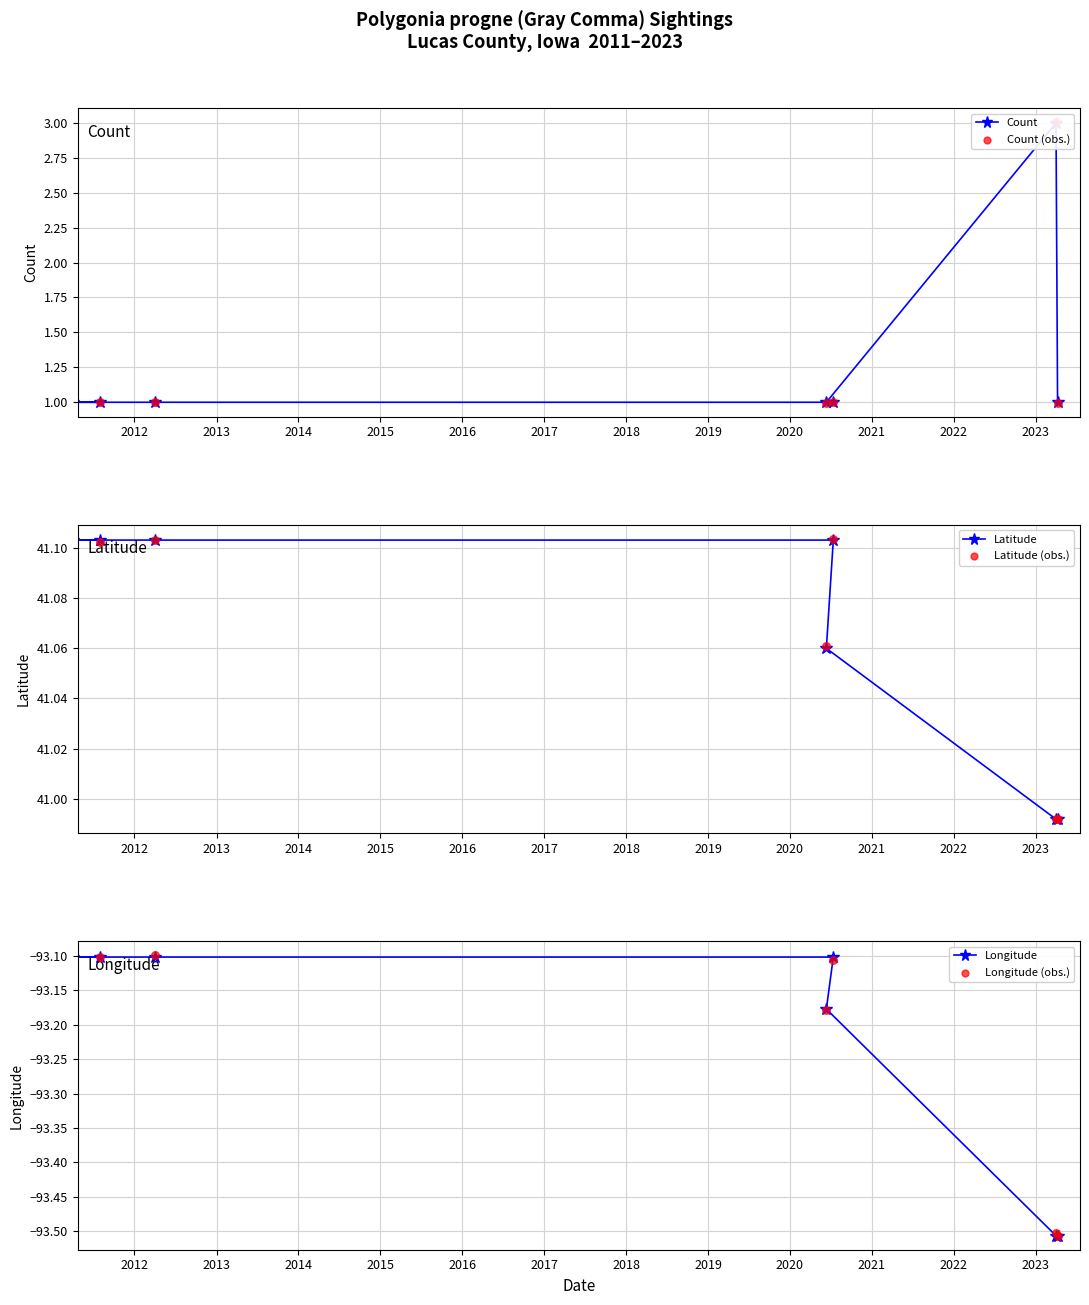

Which series has the widest spread of Y values?

Count (obs.)